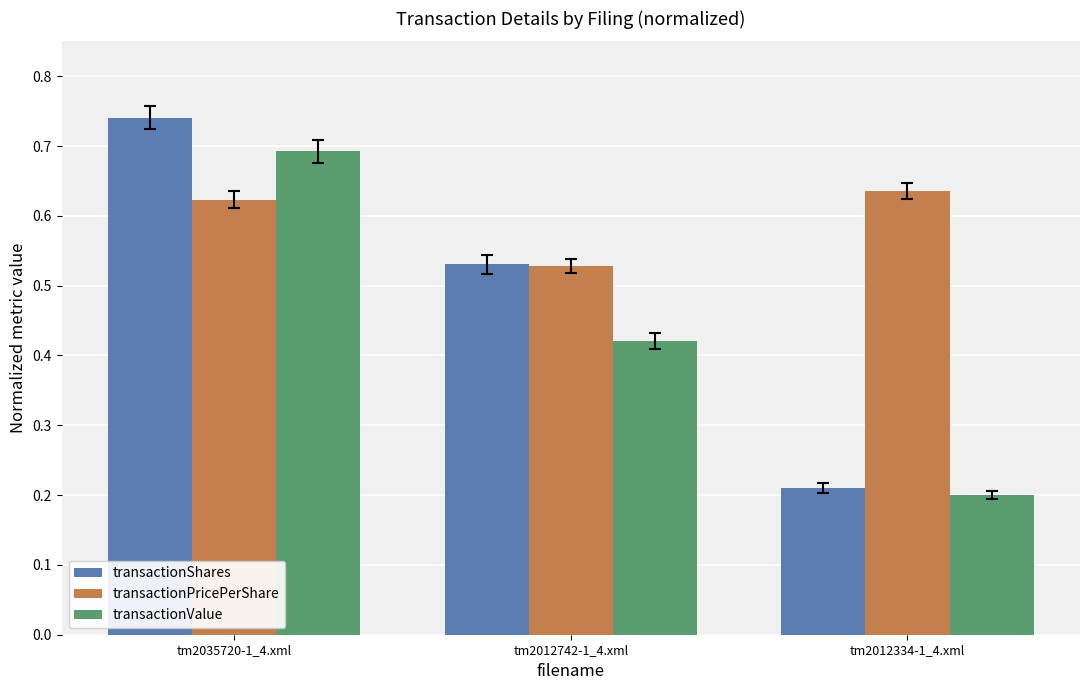

What is the label of the 2nd bar from the left?

tm2012742-1_4.xml